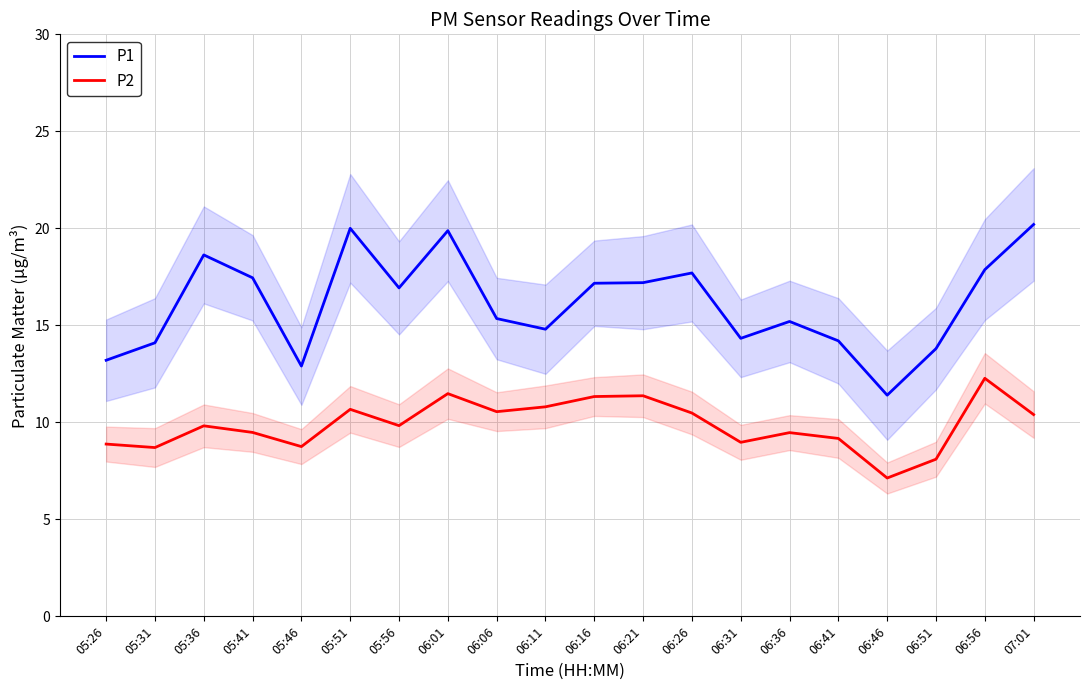

What is the average value of the P2 series?

9.9